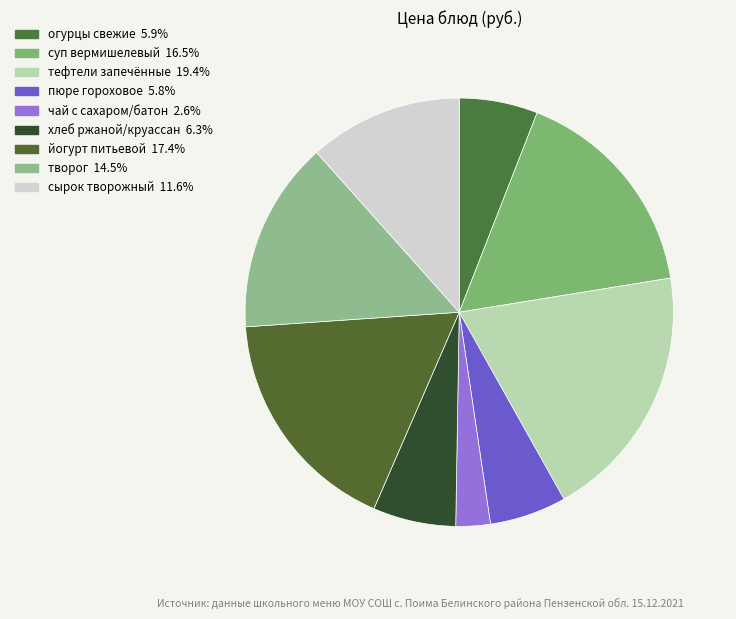

Count the number of slices in the pie.

9